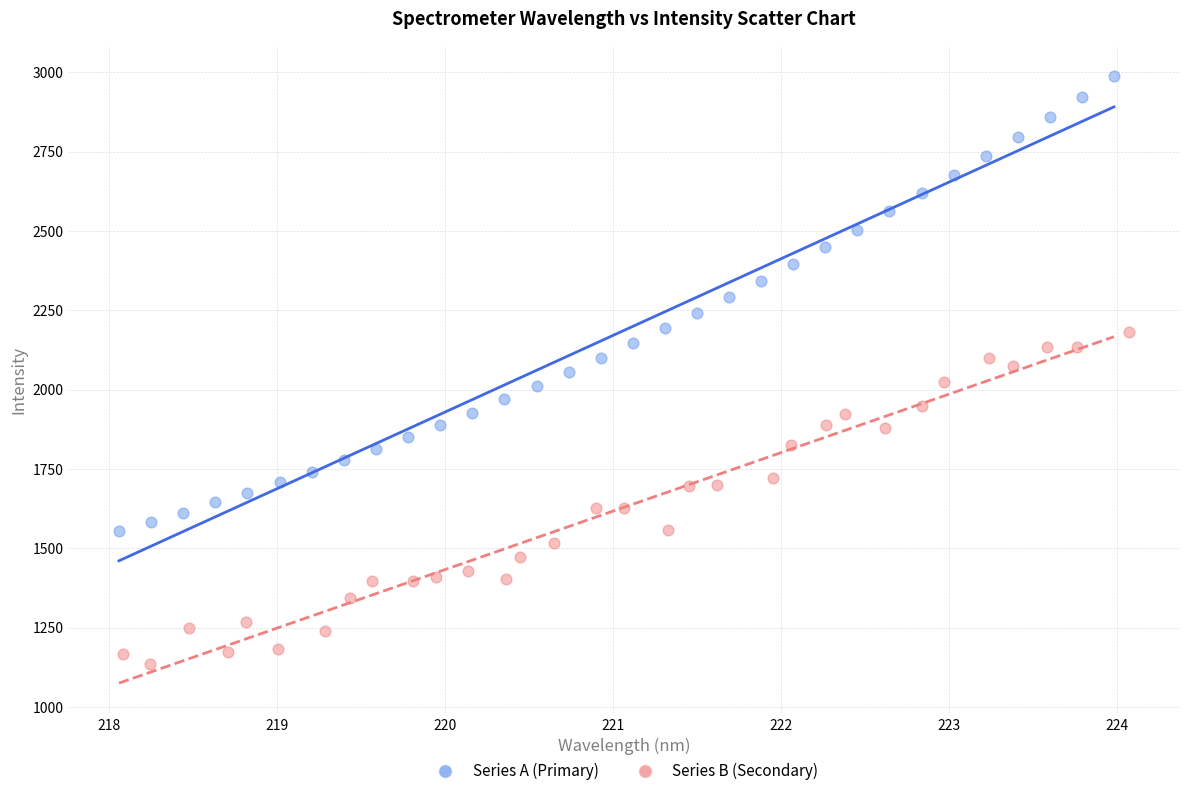

Which series has the largest Y range (max minus min)?

Series A (Primary)